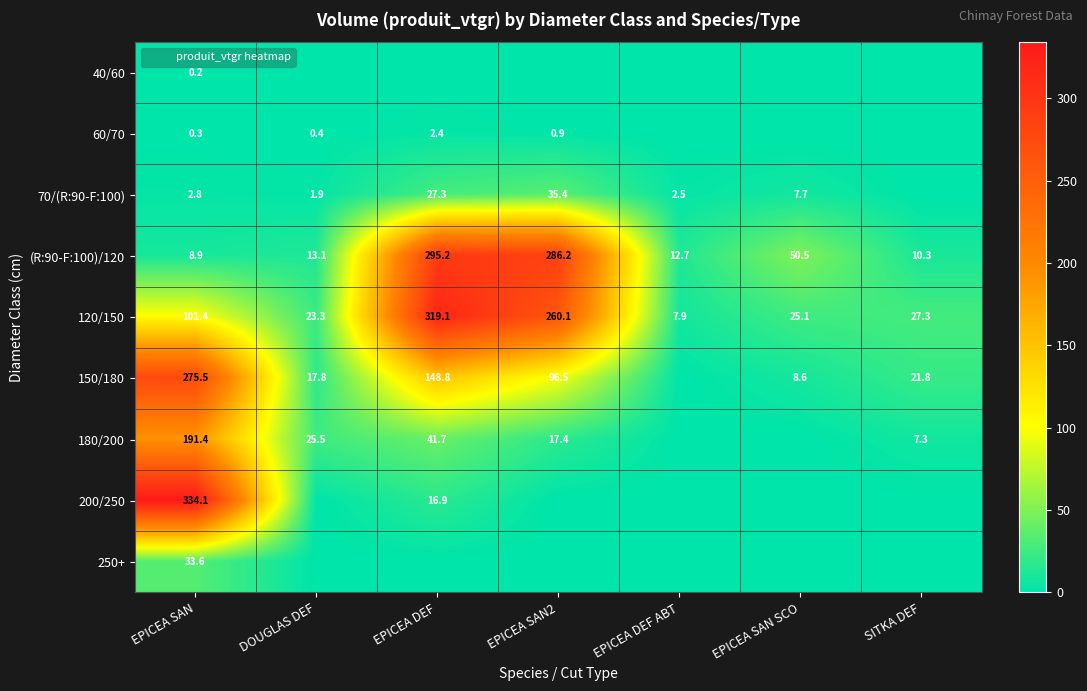

At how many categories does at least one series exceed 193?

3